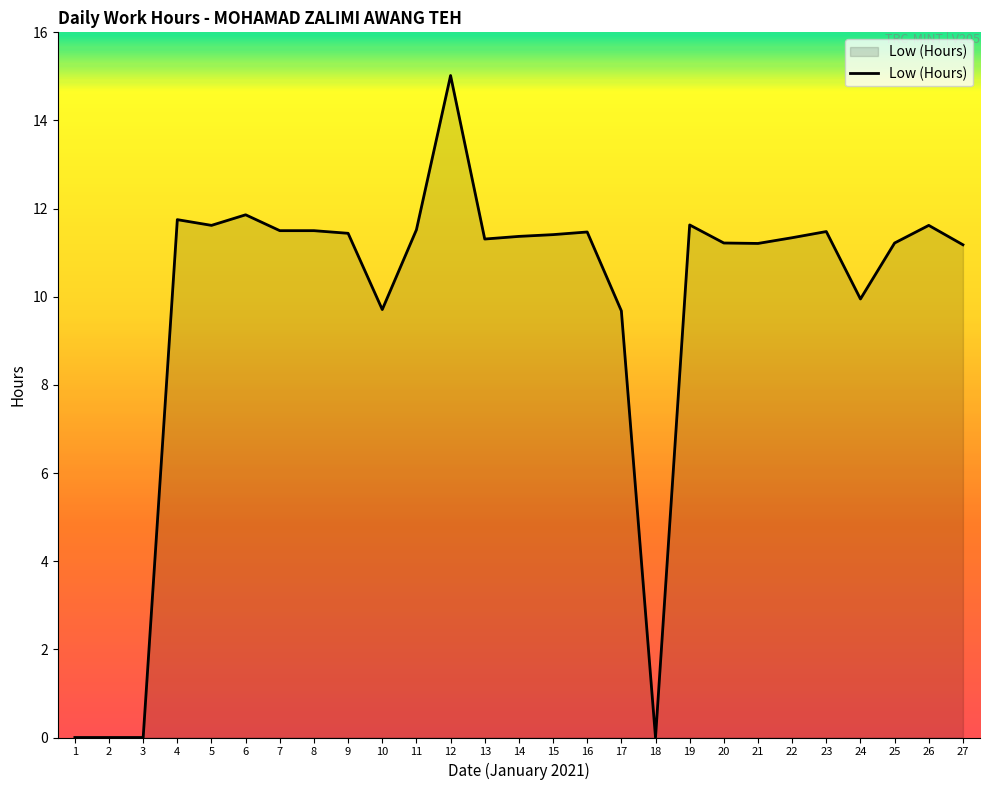

True or false: the data shows 11.3 at 13.

True